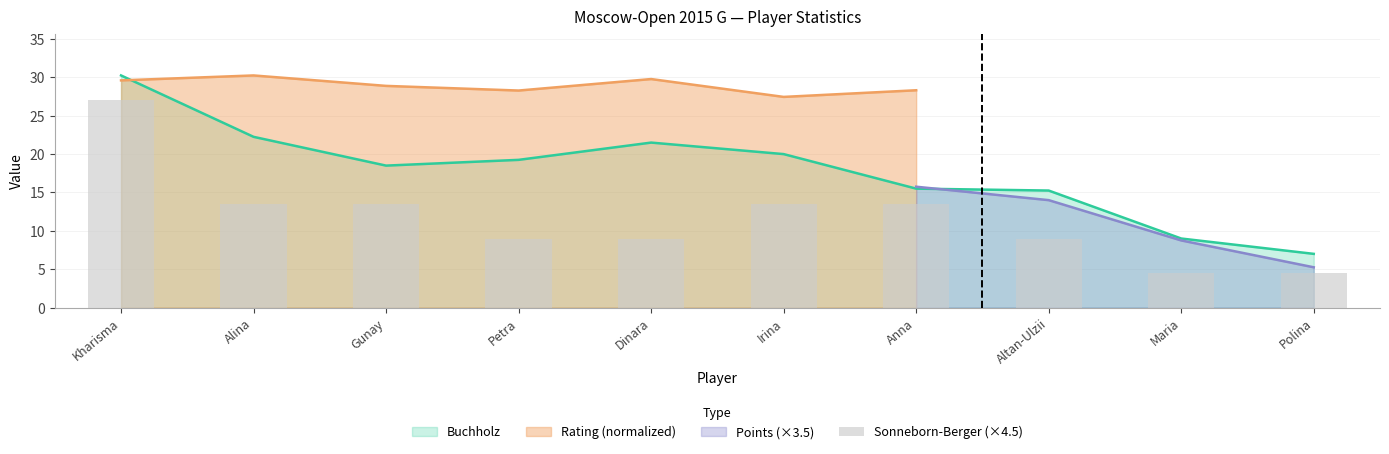

Where is Buchholz nearest to the value 18?

Gunay